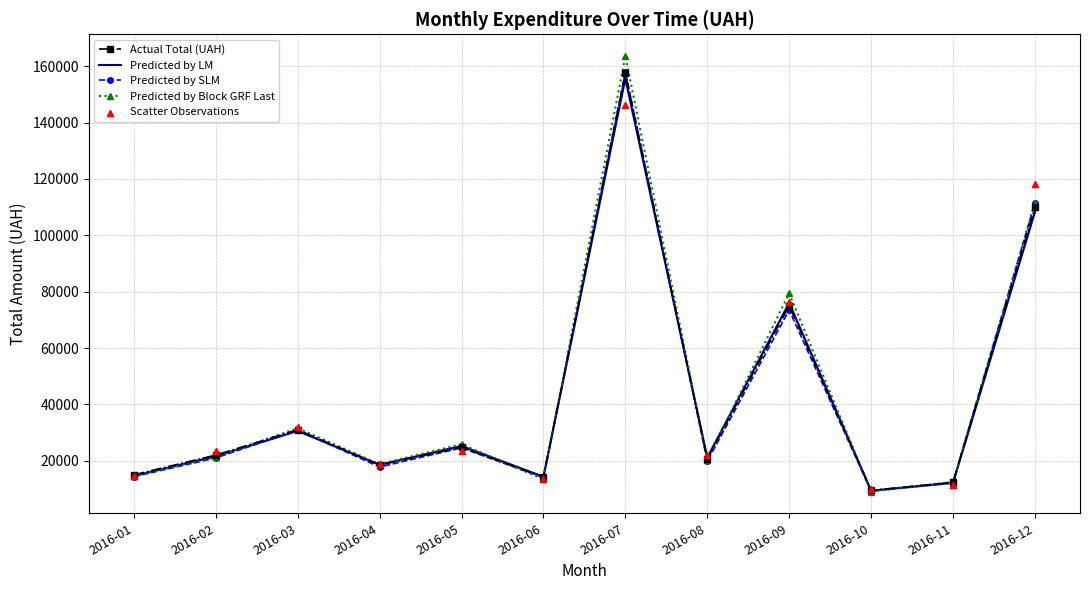

At how many categories does at least one series exceed 105928?

2